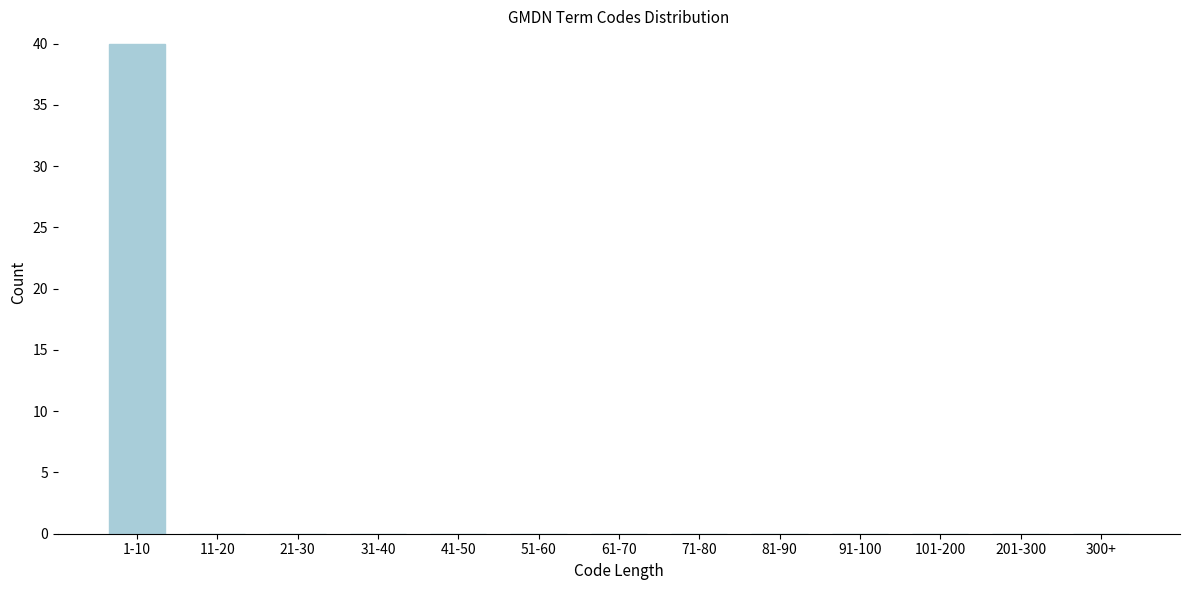

Reading left to right, extract all data points from this chart.

1-10=40	11-20=0	21-30=0	31-40=0	41-50=0	51-60=0	61-70=0	71-80=0	81-90=0	91-100=0	101-200=0	201-300=0	300+=0